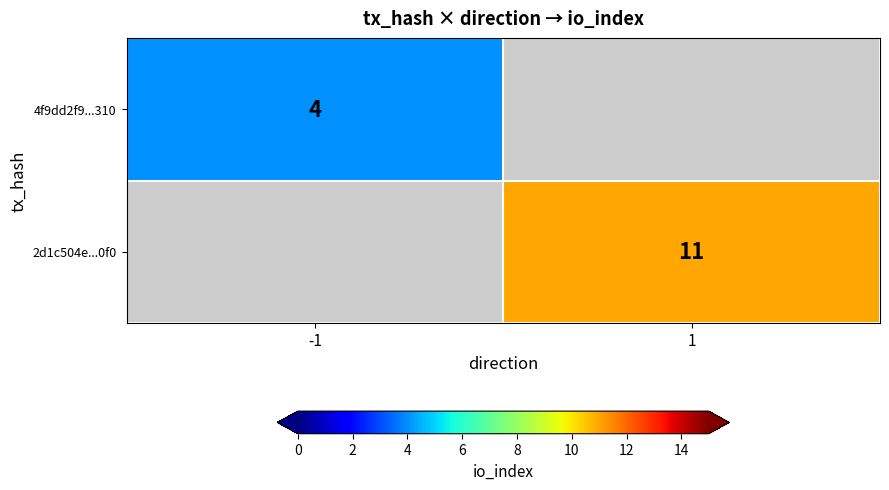

The value of 4f9dd2f9...310 at -1 is 4. True or false?

True